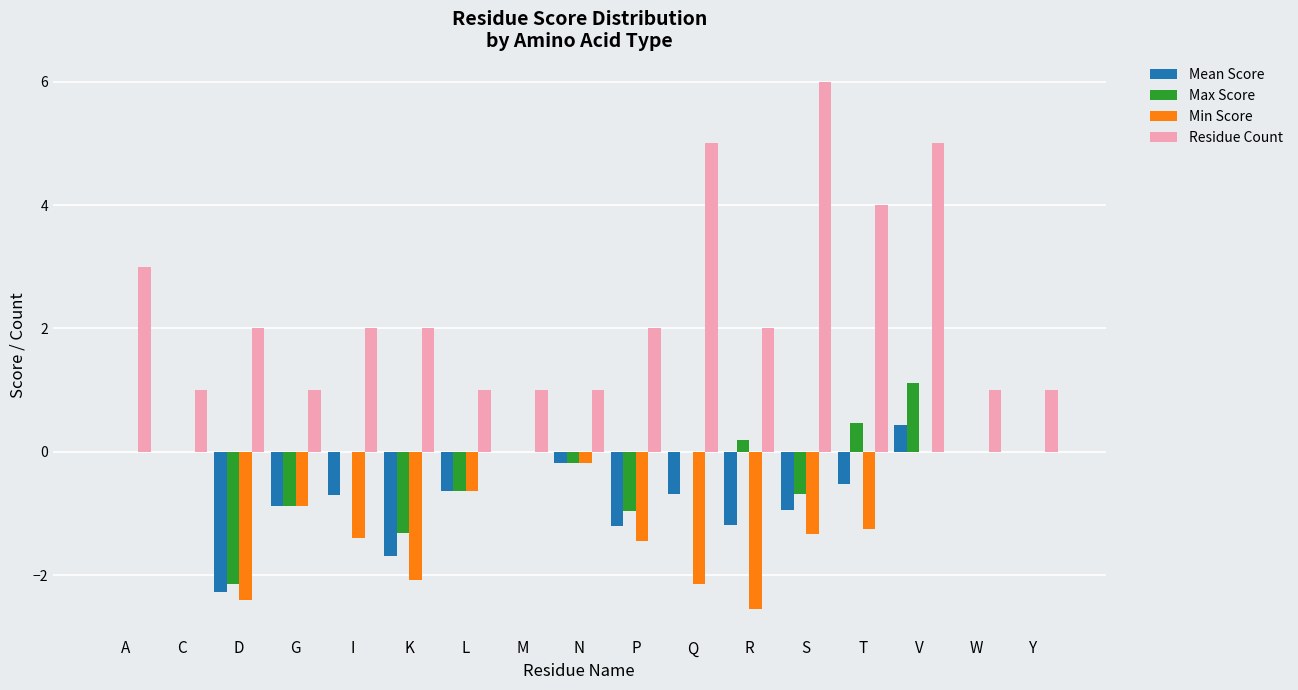

What is the sum of all Max Score values?

-5.0